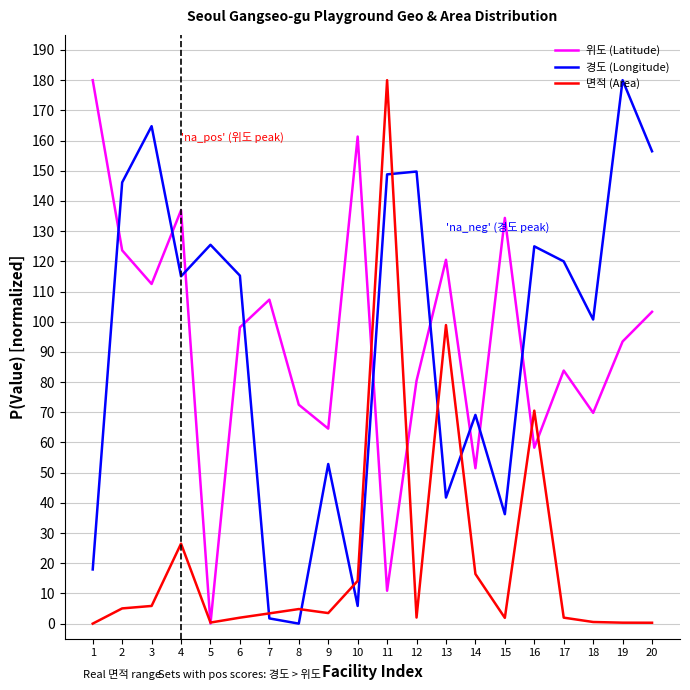

Does the chart display data point markers on the line(s)?

No